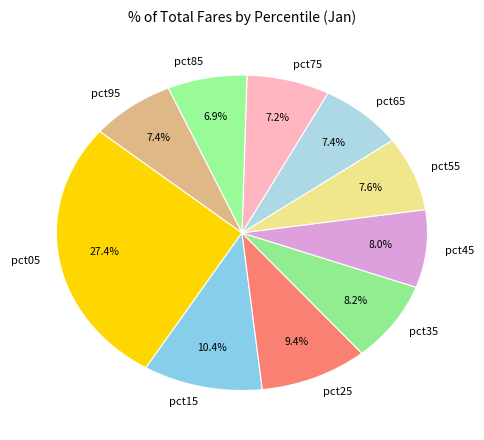

To the nearest percent, what is the difference between the pct45 and pct75 slice percentages?

1%